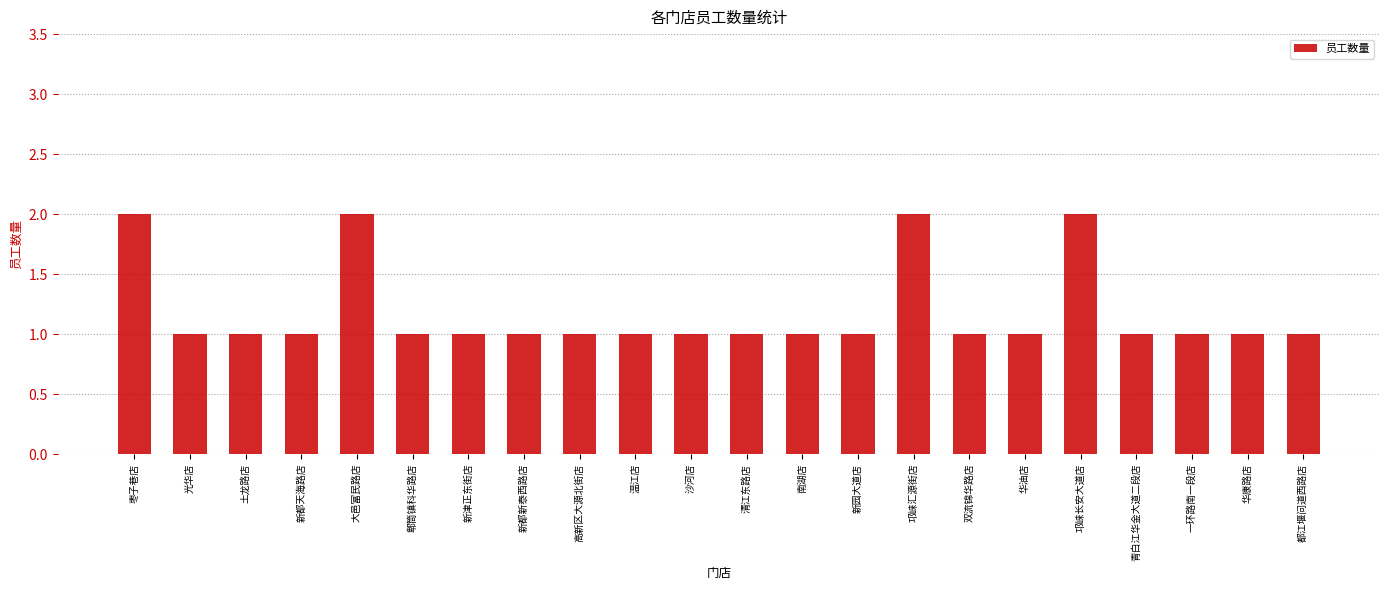

Reading left to right, extract all data points from this chart.

2	1	1	1	2	1	1	1	1	1	1	1	1	1	2	1	1	2	1	1	1	1